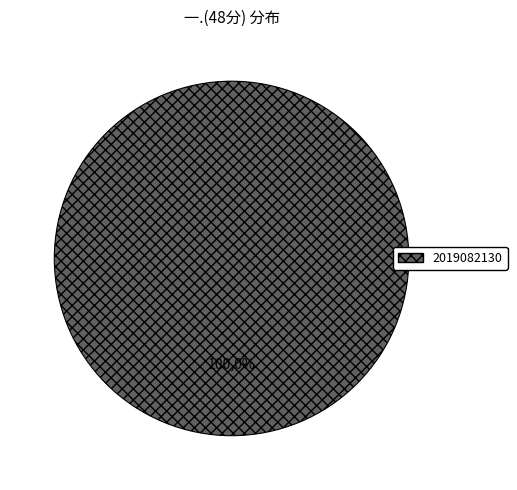

Do 2019082130 and 2019082019 together represent more than half of the pie?

Yes